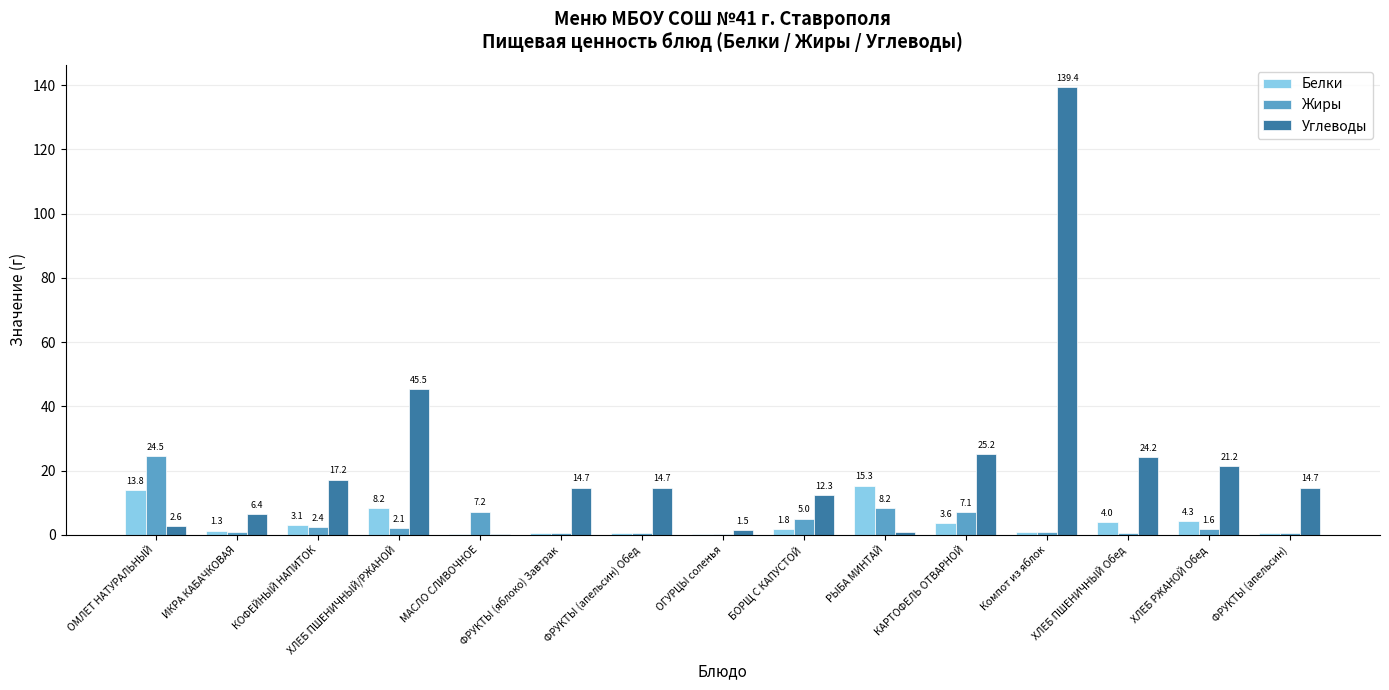

Which series changed the most between ОМЛЕТ НАТУРАЛЬНЫЙ and ФРУКТЫ (яблоко) Завтрак?

Жиры